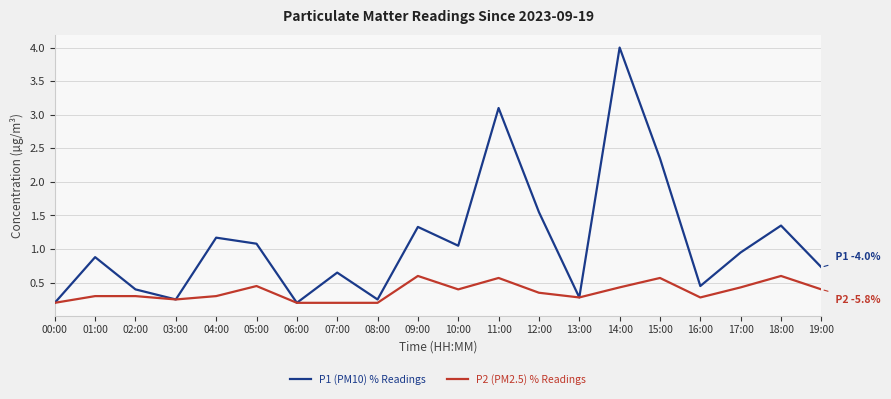

What is the greatest value displayed?

4.0